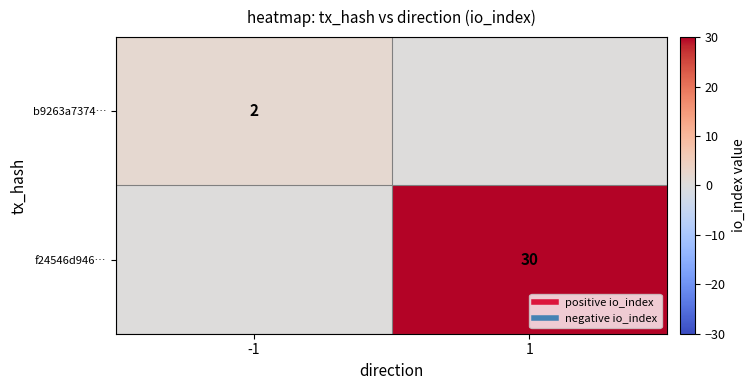

List the series in order of their peak value, highest first.

f24546d946…, b9263a7374…